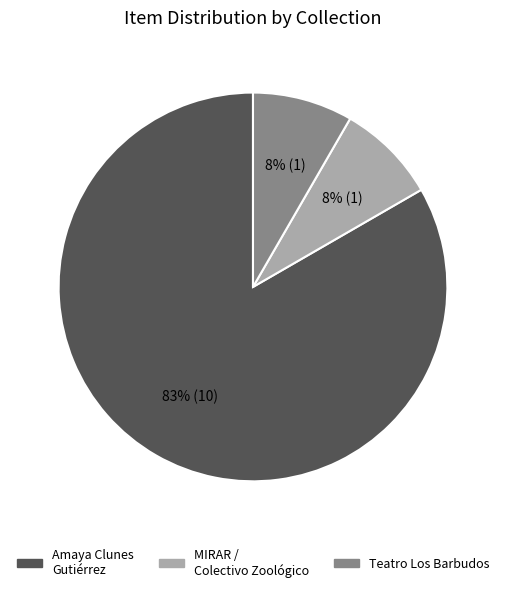

Count the number of slices in the pie.

3